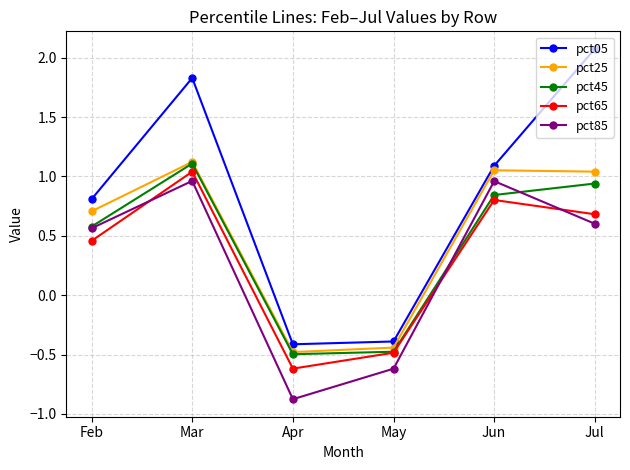

What is the difference between the pct85 values at May and Jul?

1.2